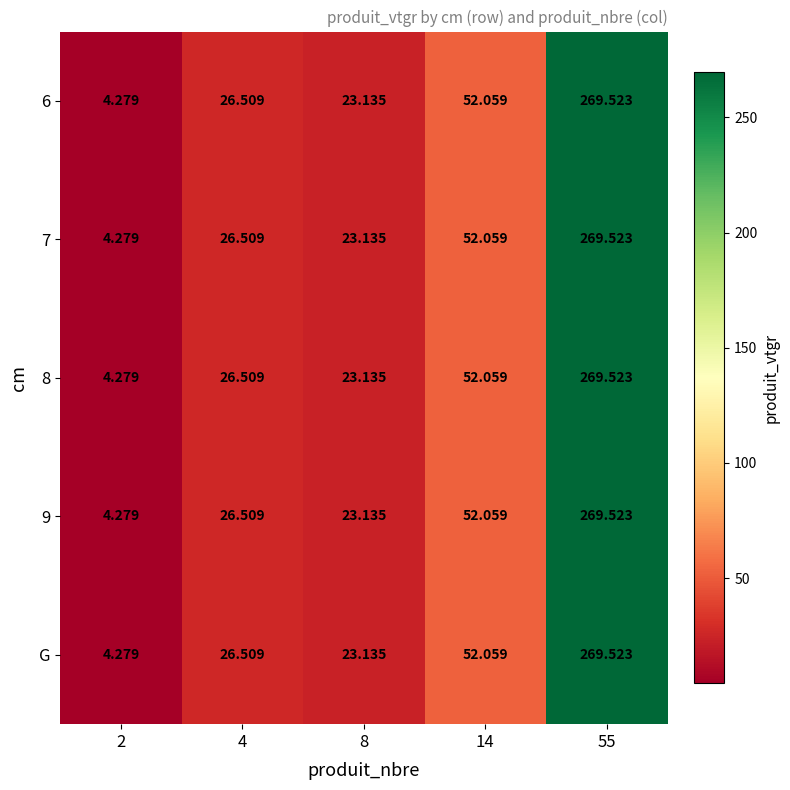

Is the value of G at 8 greater than the value of 6 at 2?

Yes